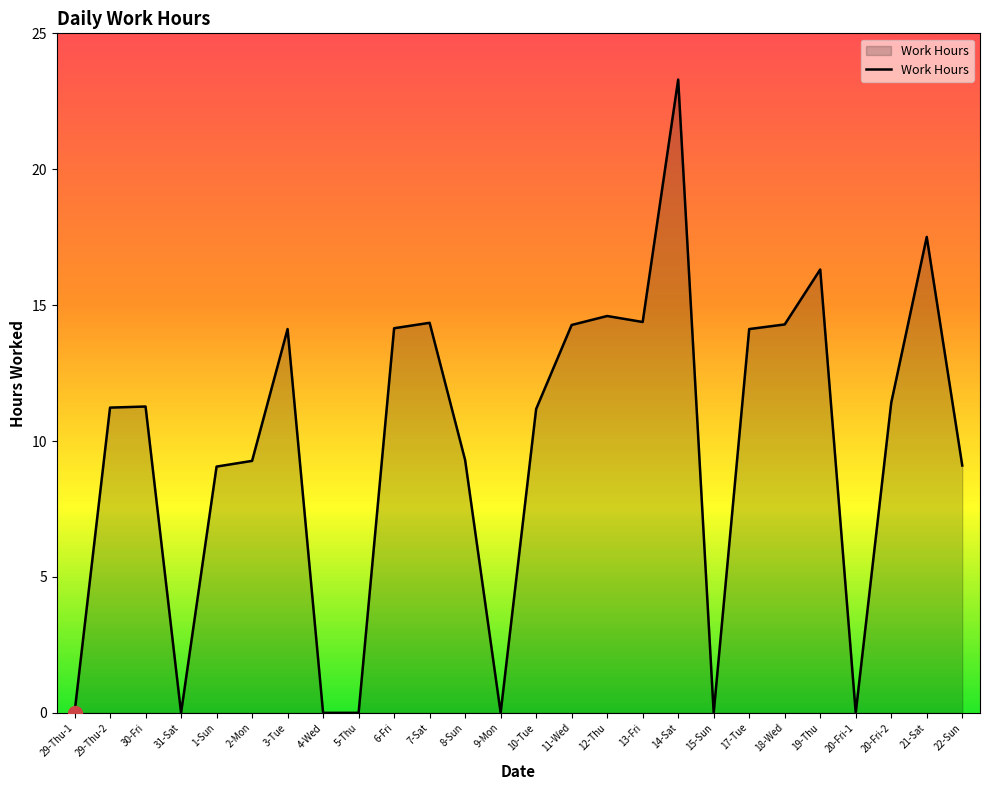

What is the ratio of the value at 14-Sat to the value at 29-Thu-2?

2.1